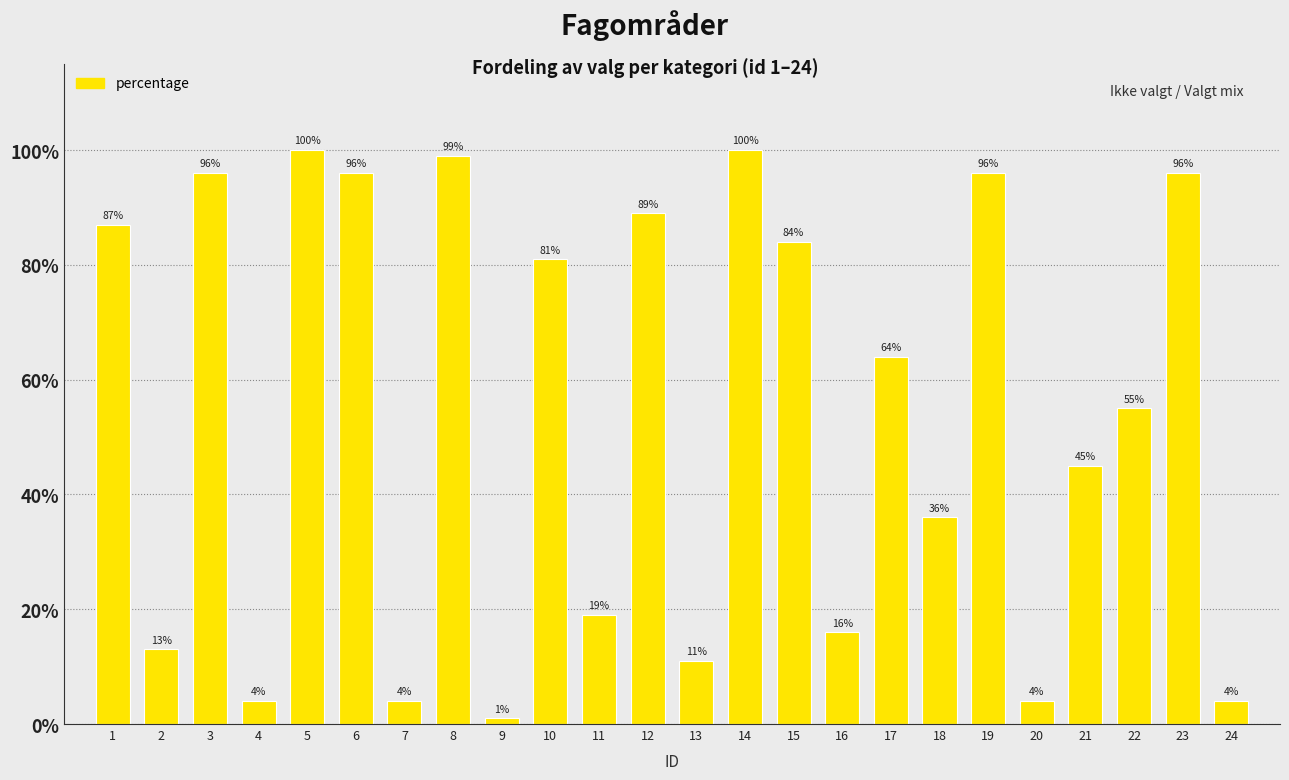

Reading left to right, extract all data points from this chart.

87	13	96	4	100	96	4	99	1	81	19	89	11	100	84	16	64	36	96	4	45	55	96	4